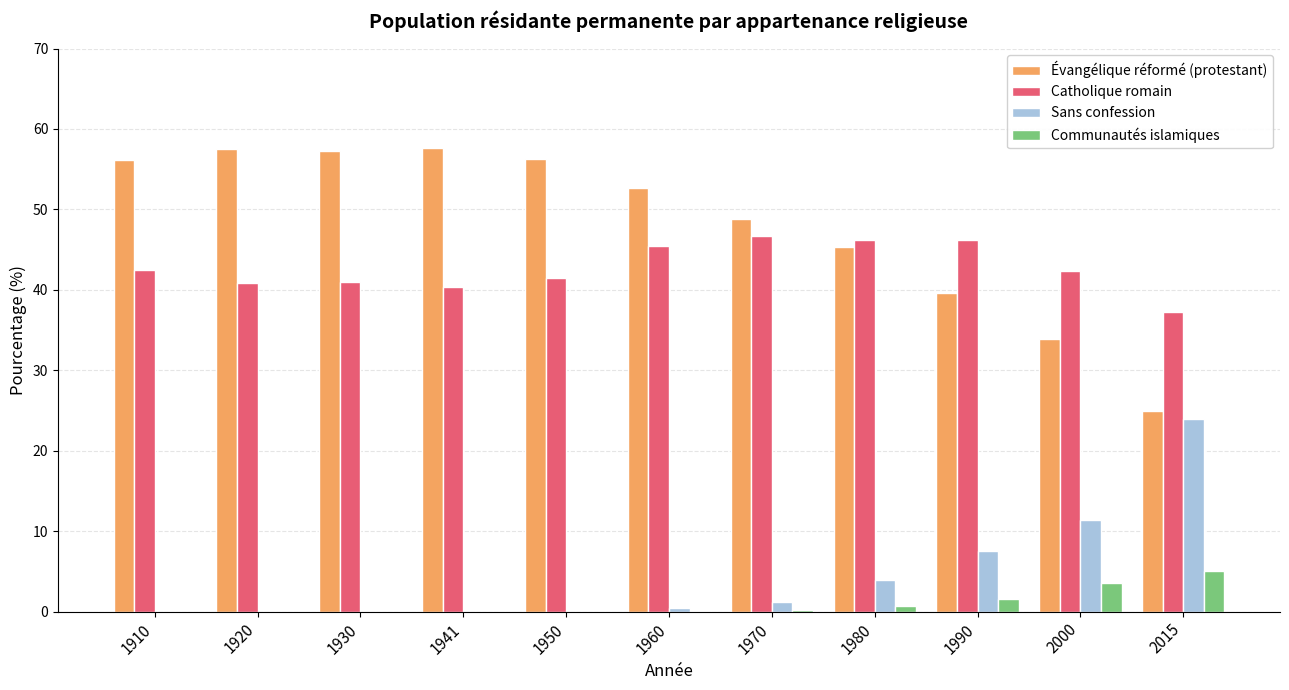

At which label does Sans confession reach its peak?

2015